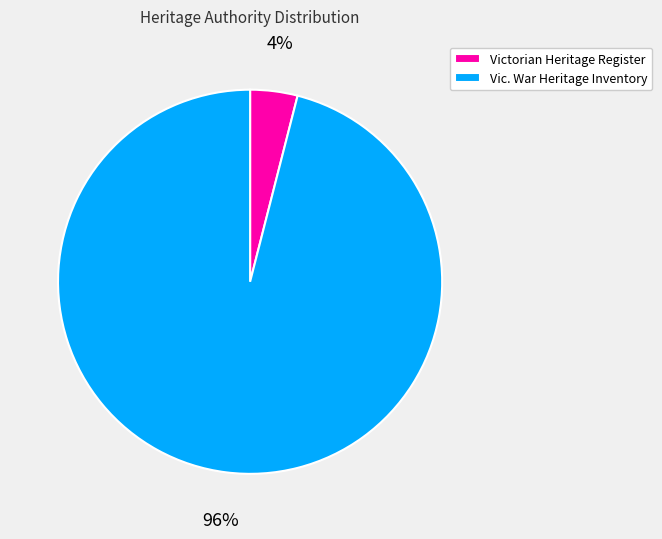

Combined, do Victorian Heritage Register and Vic. War Heritage Inventory account for over 50%?

Yes